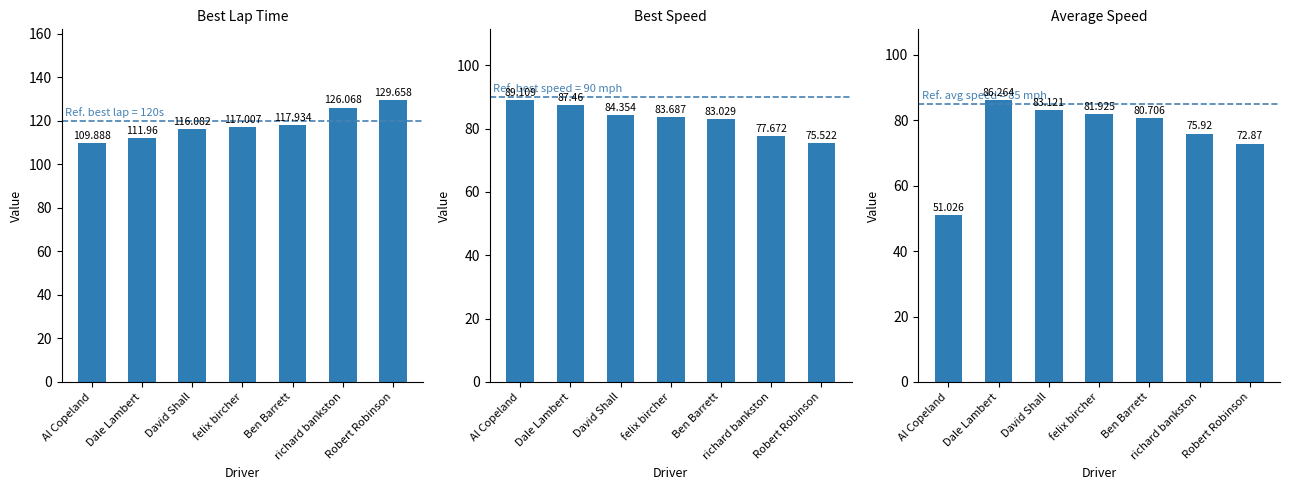

What are all the series names shown in the legend?

Best Lap Time, Best Speed, Average Speed